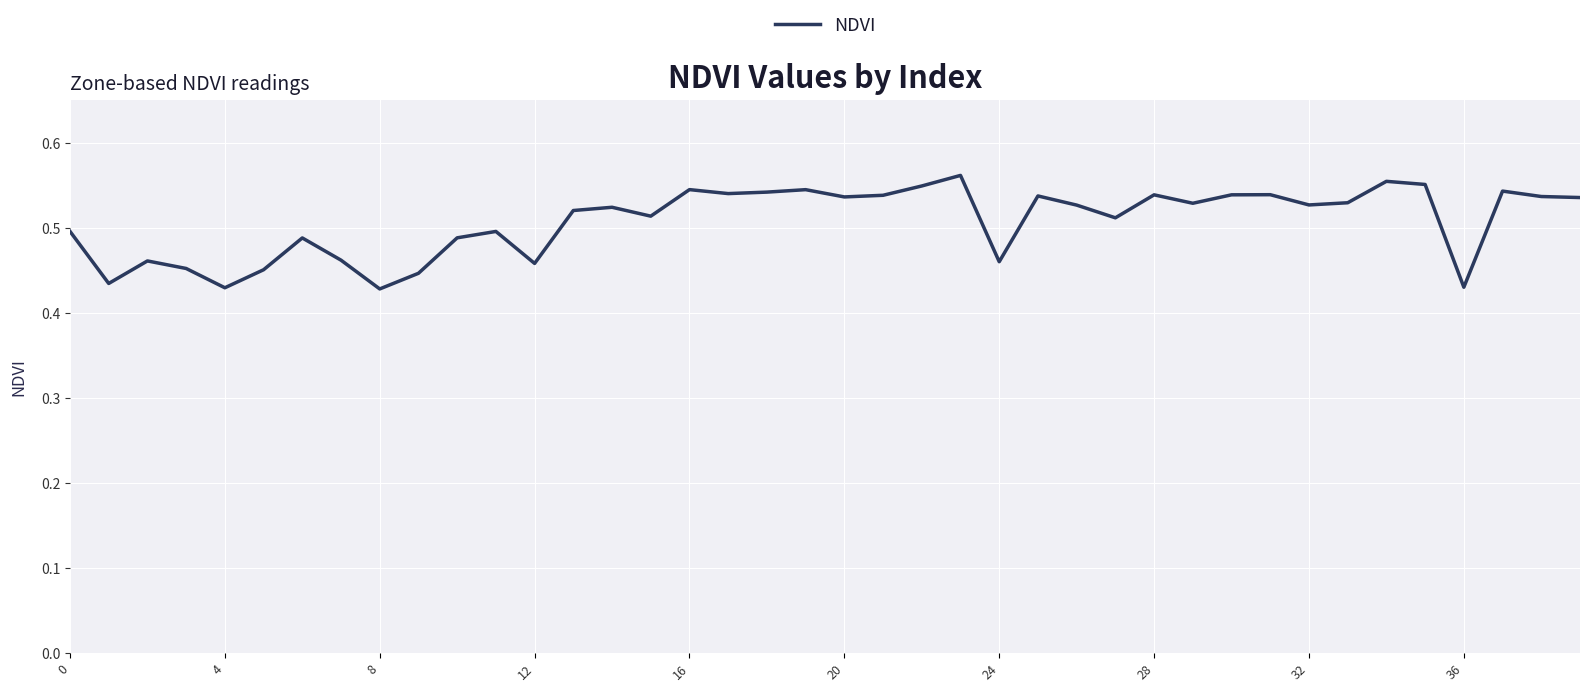

What is the maximum value shown in the chart?

0.6